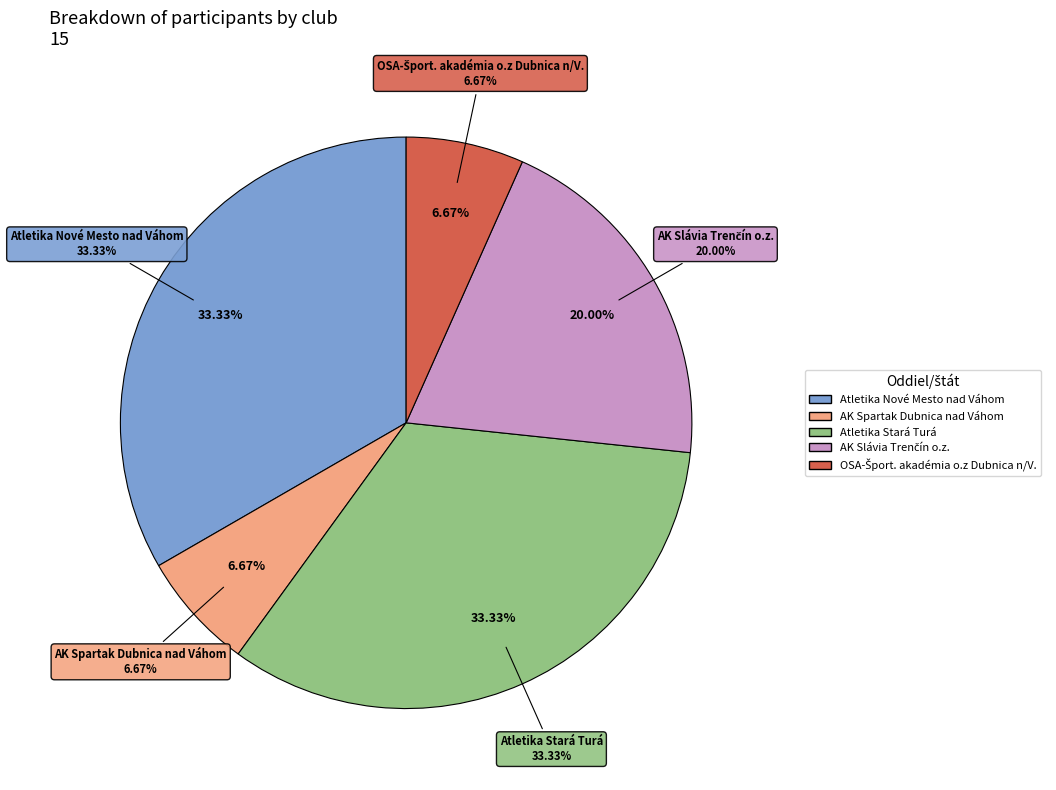

To the nearest percent, what portion does AK Spartak Dubnica nad Váhom represent?

7%